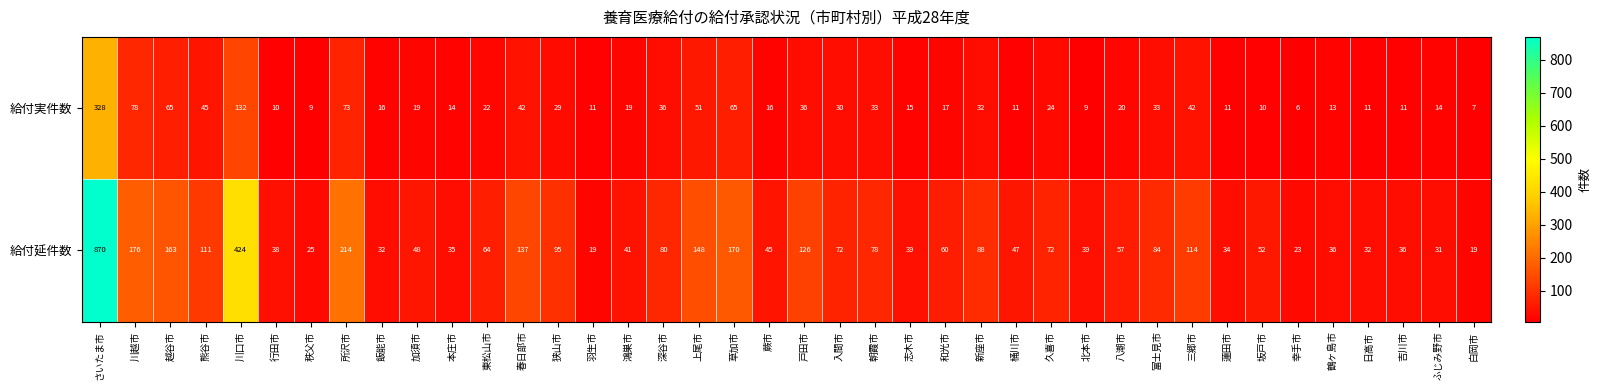

What value does the 給付延件数 series have at 新座市?

88